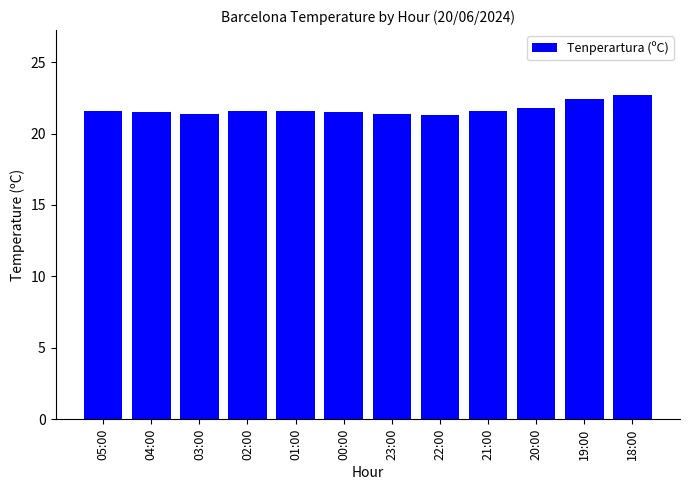

What is the ratio of the value at 02:00 to the value at 21:00?

1.0